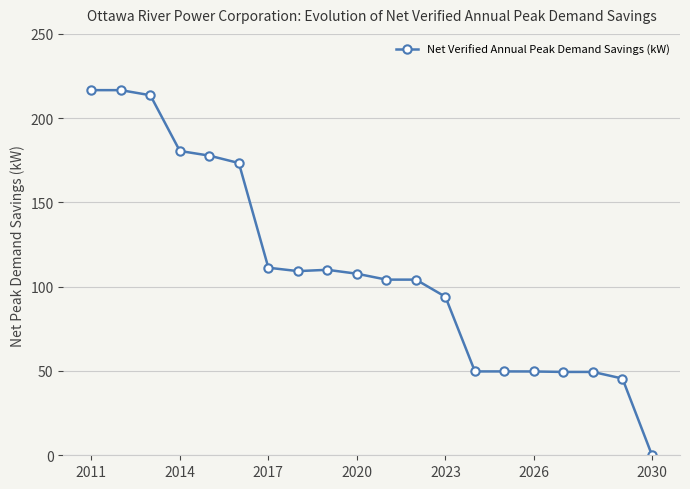

What is the sum of all values?

2213.0